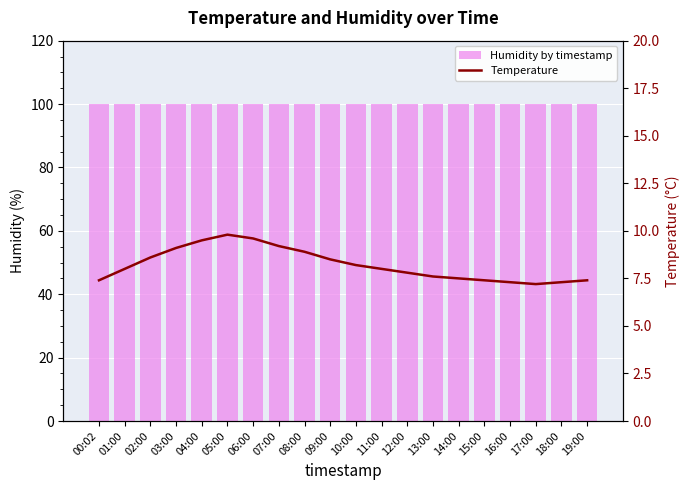

What is the maximum value shown in the chart?

99.9